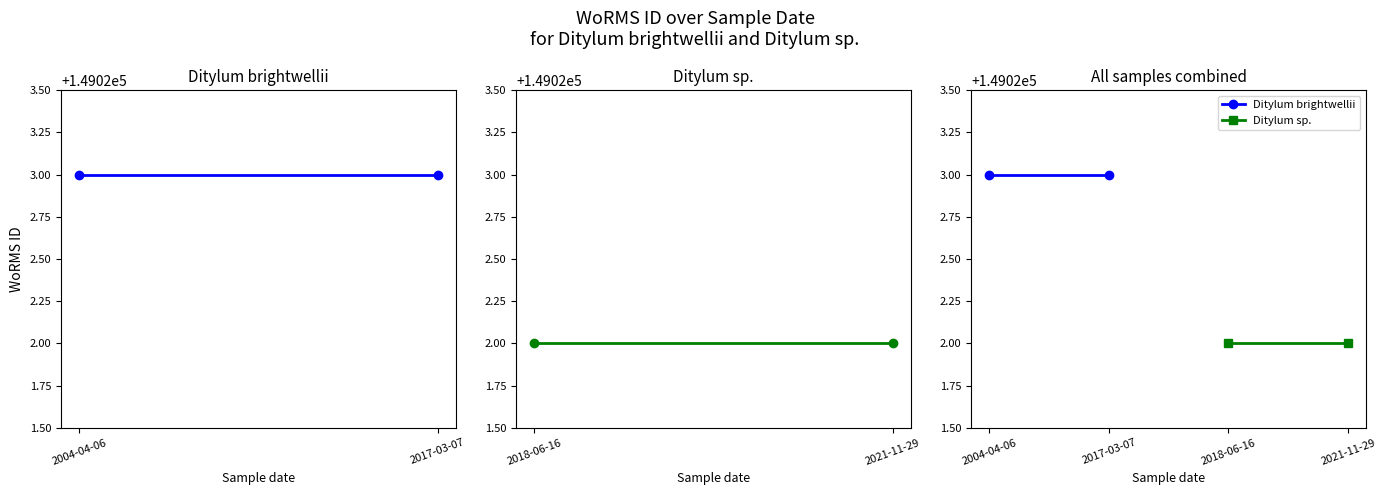

How many lines are shown in the chart?

2